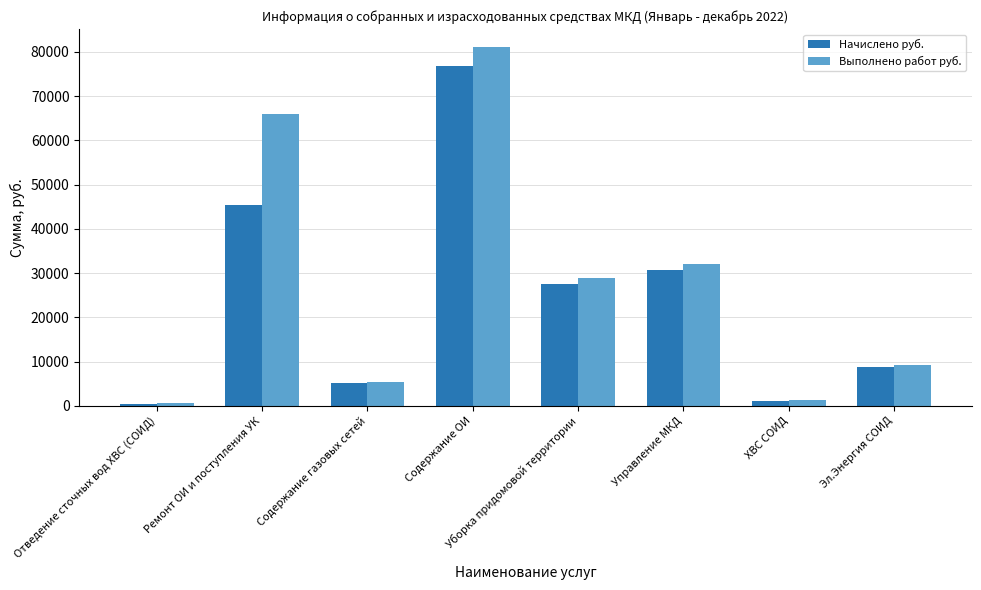

At Содержание ОИ, list the series in order from largest to smallest.

Выполнено работ руб., Начислено руб.